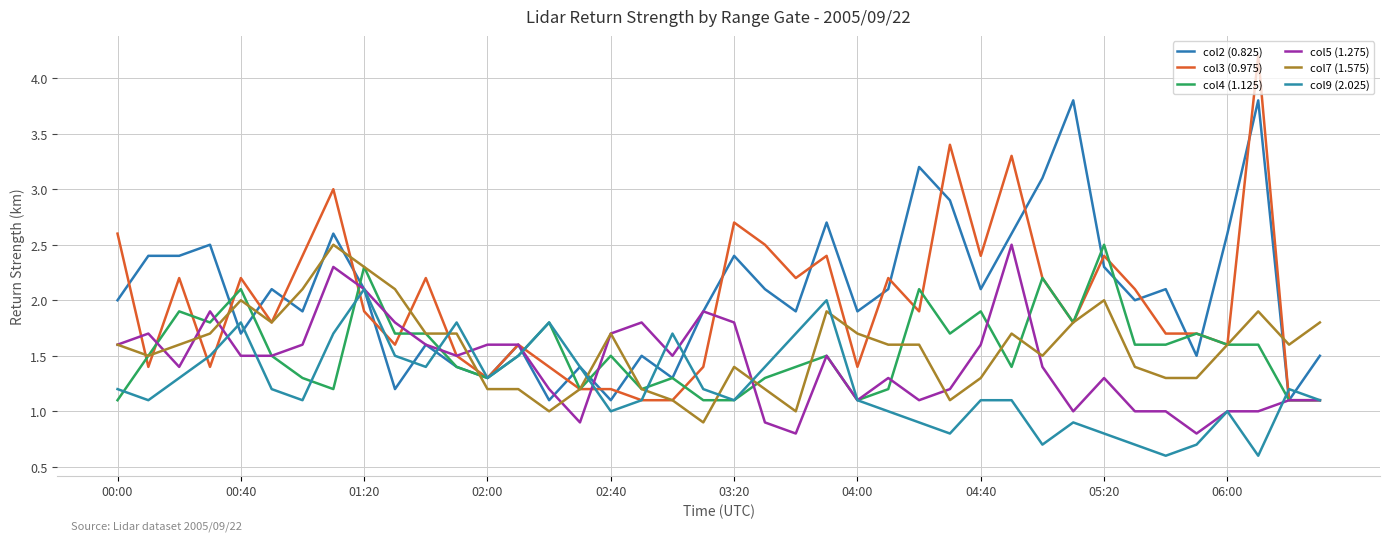

Does the chart display data point markers on the line(s)?

No